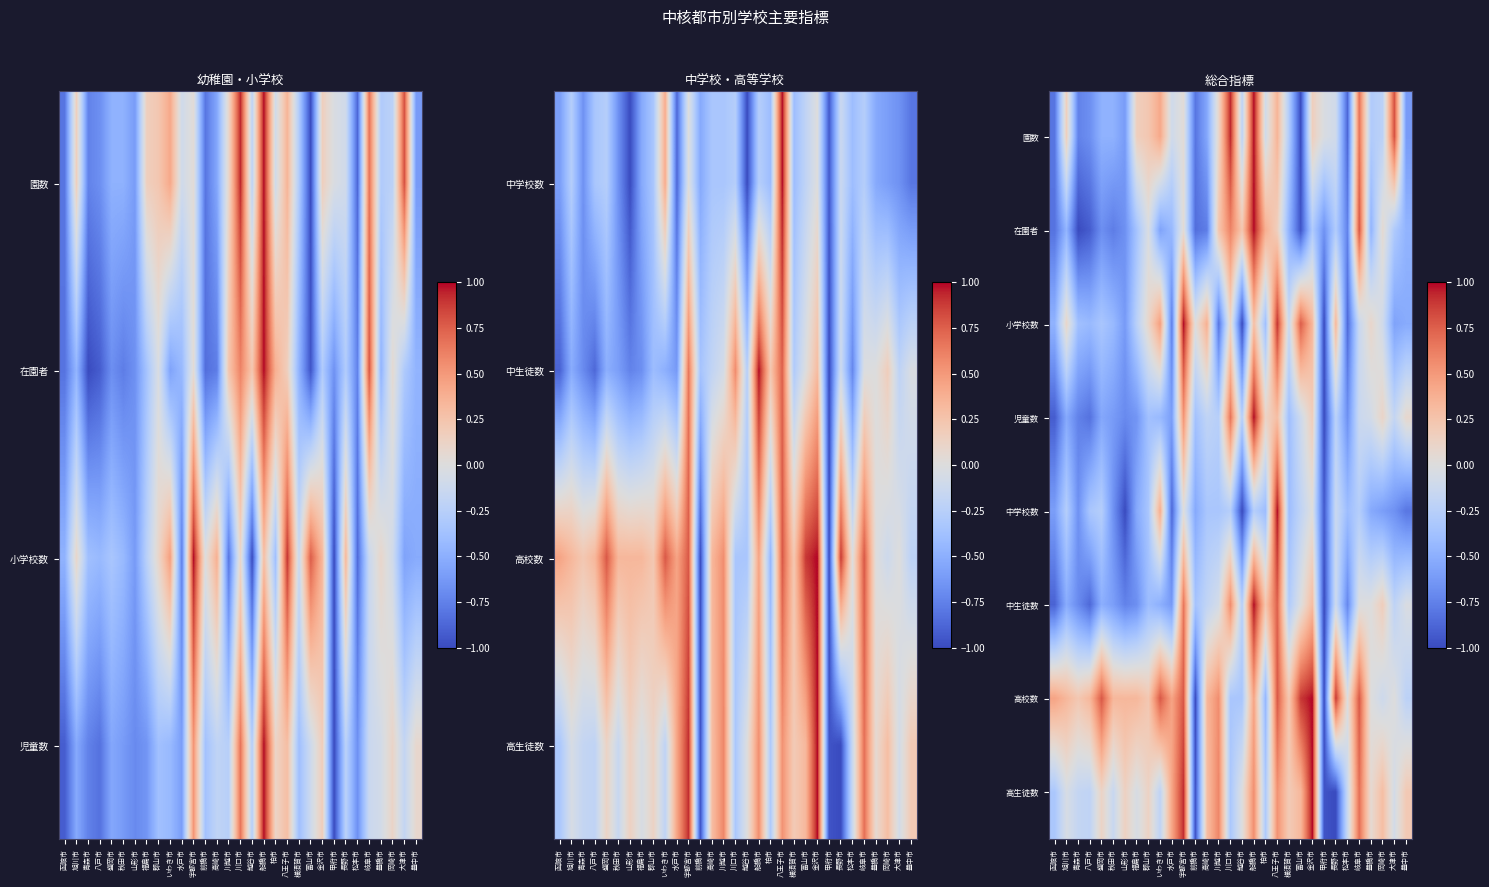

At which category is the sum across all series the highest?

船橋市